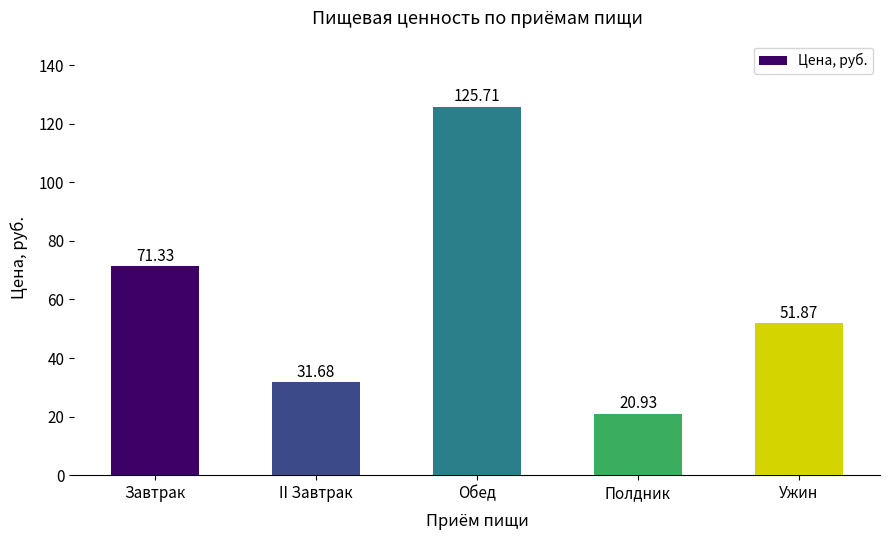

Reading right to left, extract all data points from this chart.

Ужин=51.9	Полдник=20.9	Обед=125.7	II Завтрак=31.7	Завтрак=71.3